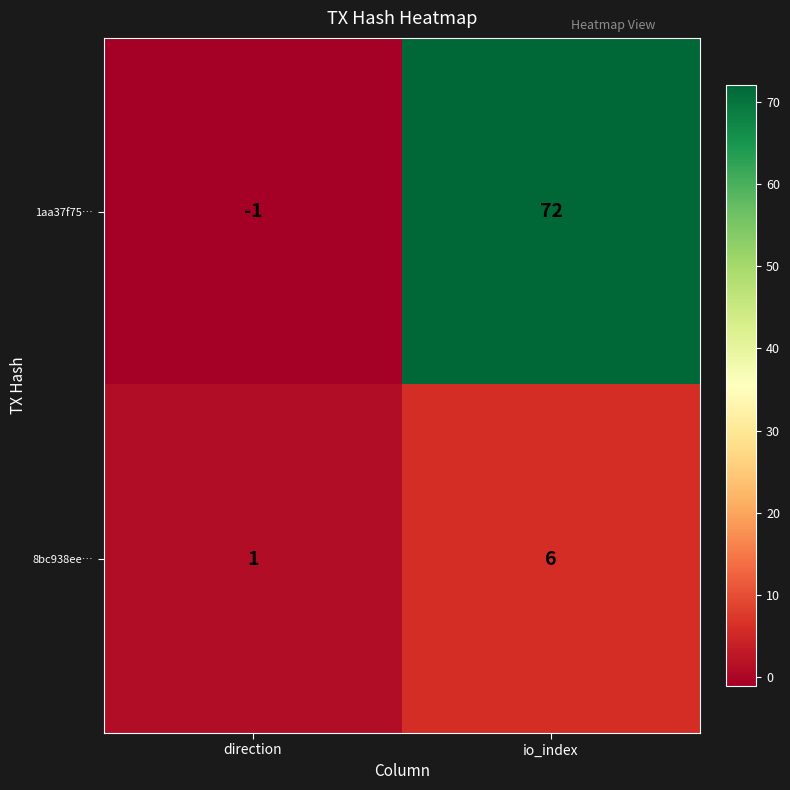

What is the average value of the 8bc938ee… series?

4